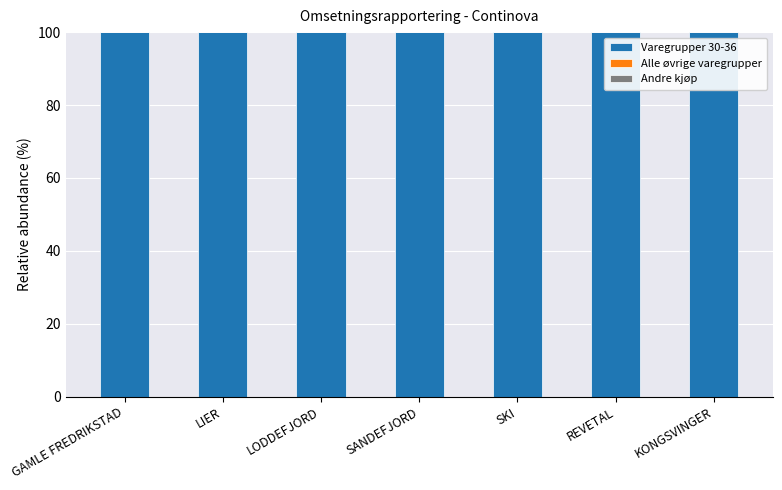

Rank the series at GAMLE FREDRIKSTAD from lowest to highest value.

Alle øvrige varegrupper, Andre kjøp, Varegrupper 30-36